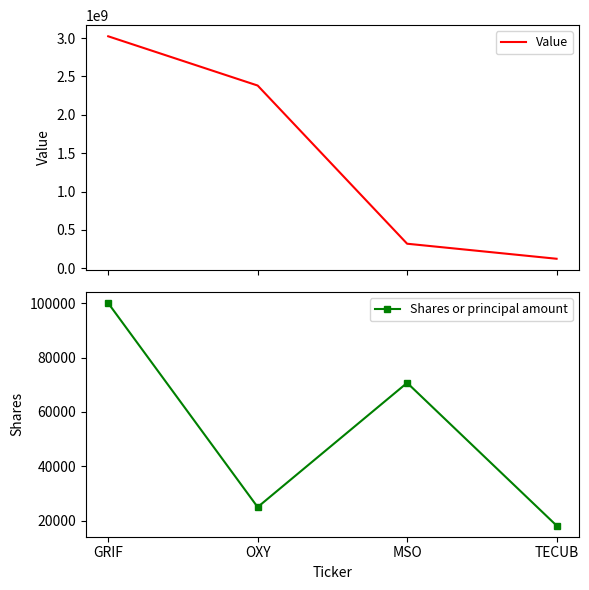

What is the difference between the highest and lowest values at GRIF?

3023900000